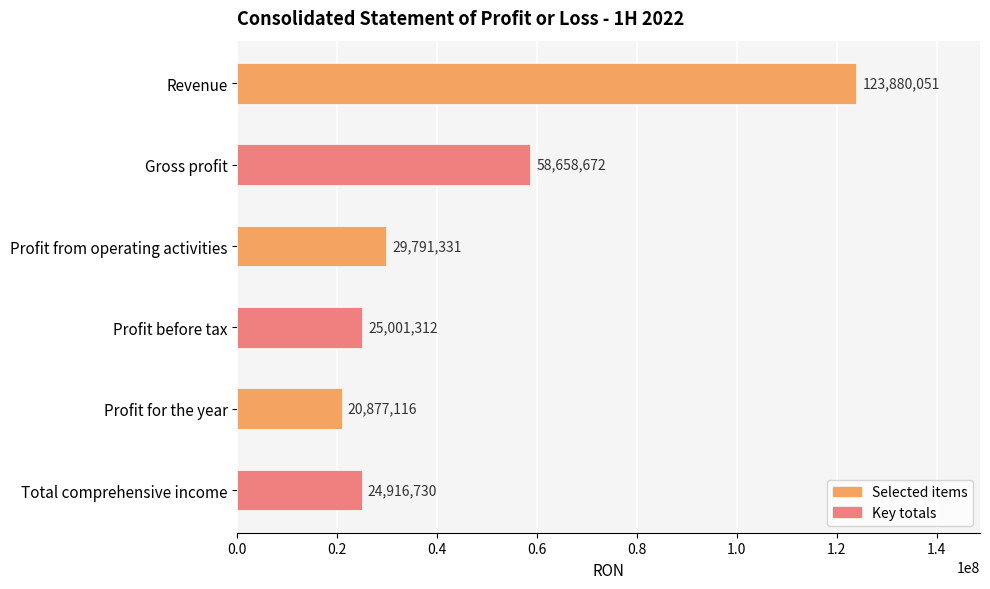

Does the chart contain any negative values?

No